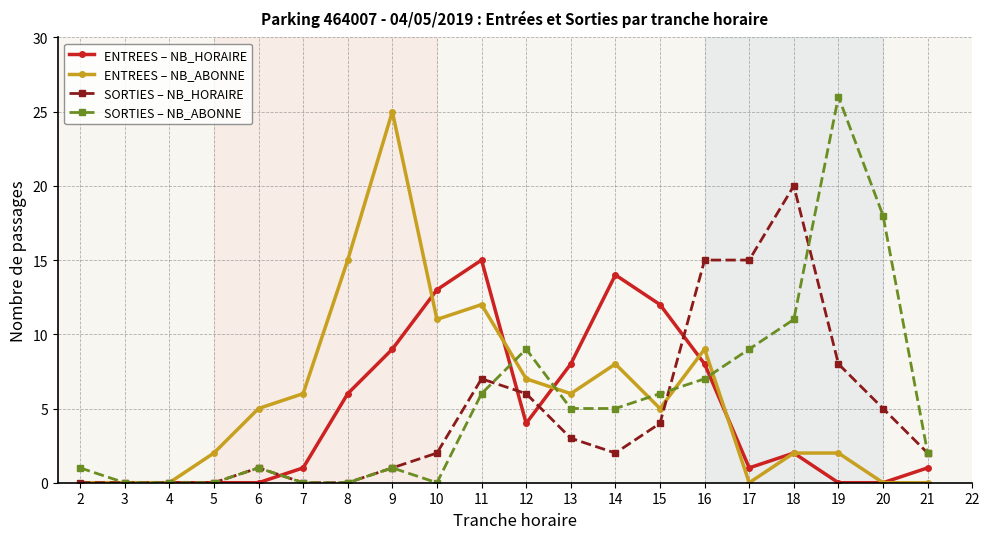

The ENTREES – NB_HORAIRE series shows 4 at 10. True or false?

False